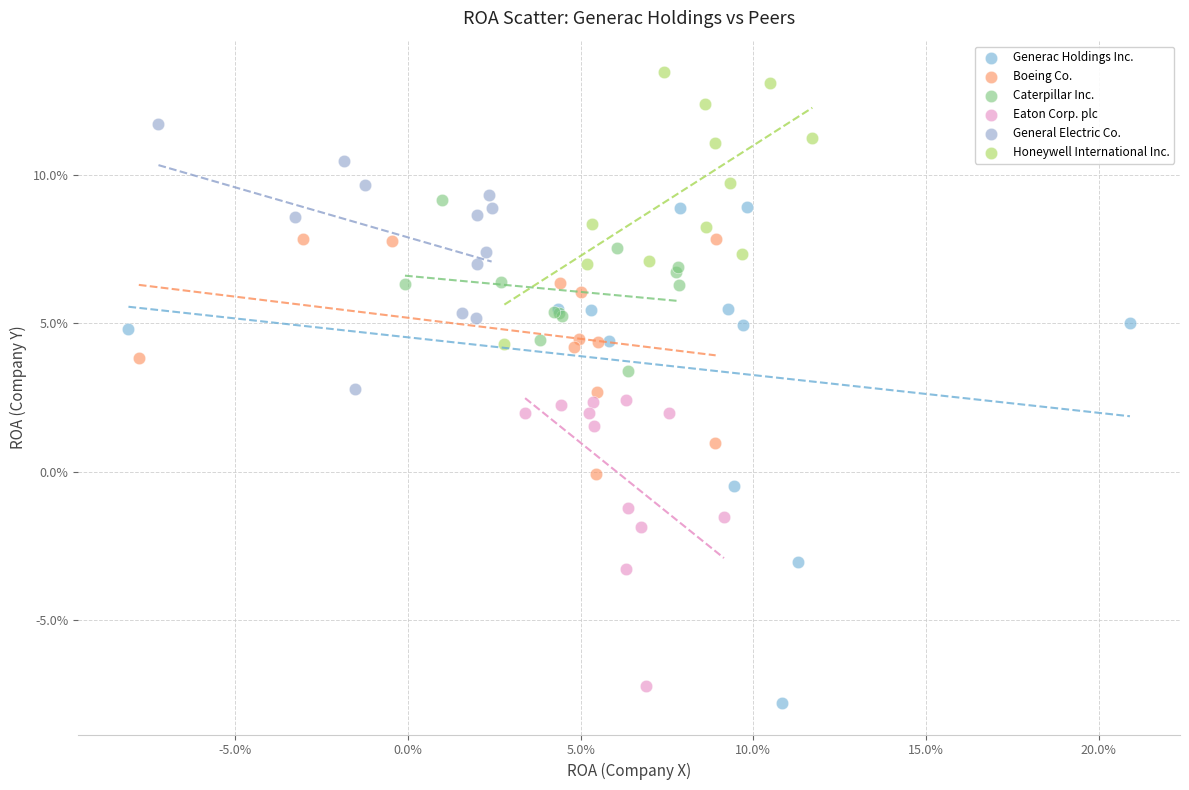

What are all the series names shown in the legend?

Generac Holdings Inc., Boeing Co., Caterpillar Inc., Eaton Corp. plc, General Electric Co., Honeywell International Inc.